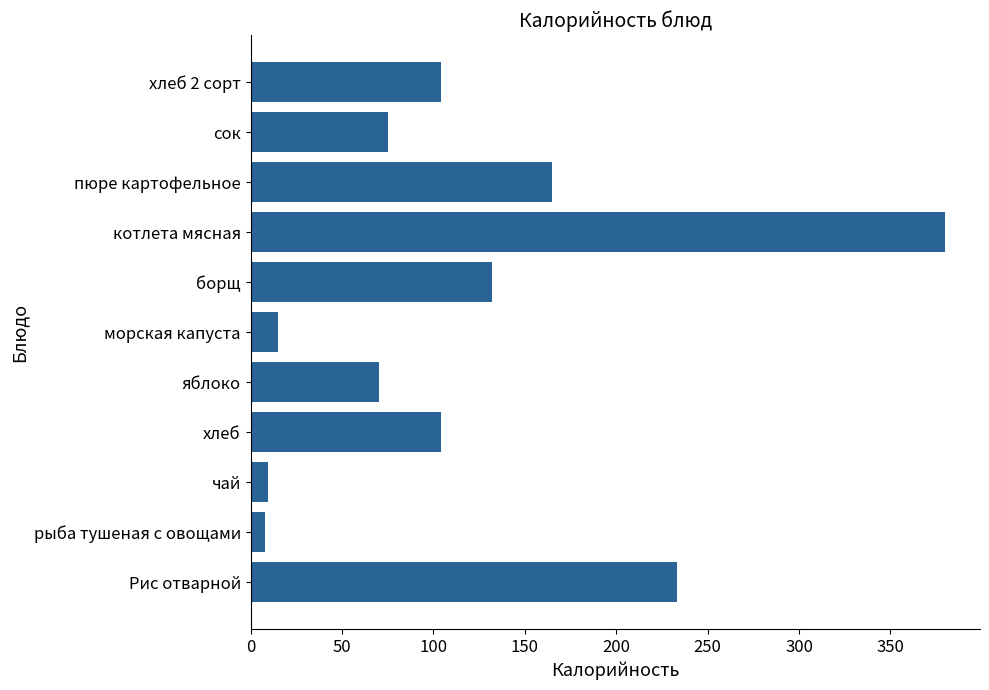

Which has a higher value, яблоко or Рис отварной?

Рис отварной